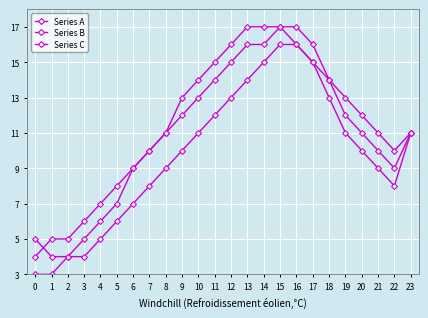

Count the number of data series in this chart.

3